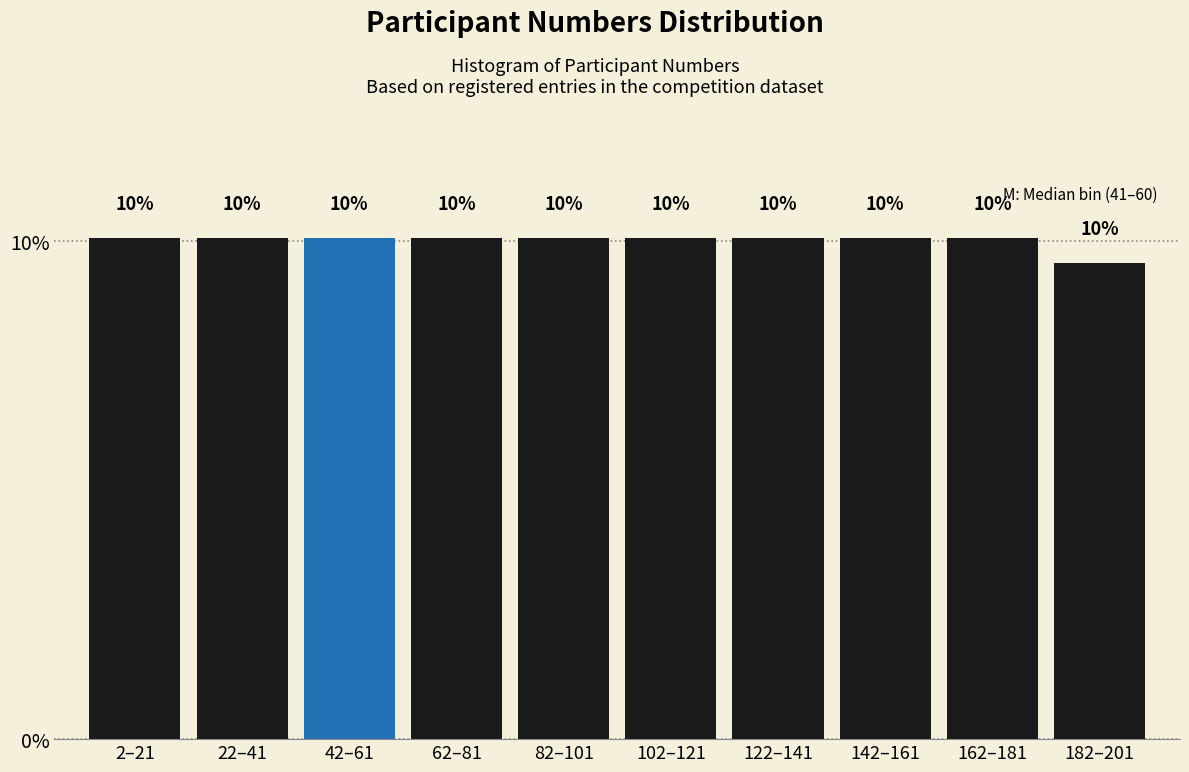

What is the smallest value displayed?

9.5